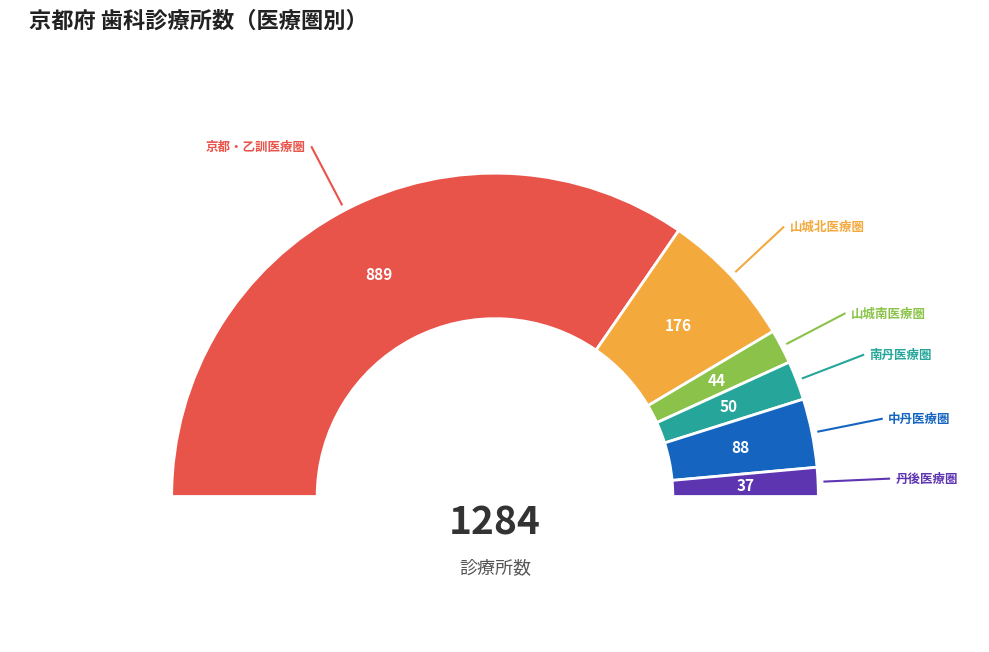

What percentage is the 中丹医療圏 slice, to the nearest percent?

7%